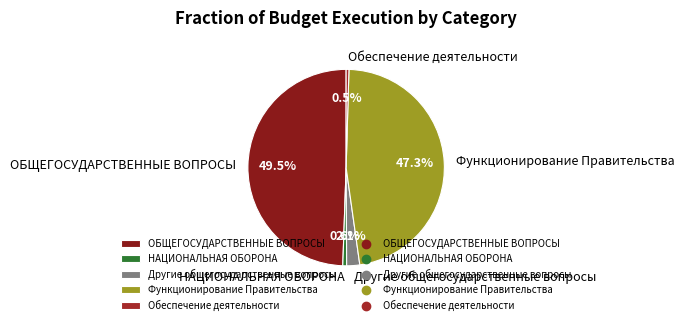

Does Функционирование Правительства represent more than half of the total?

No